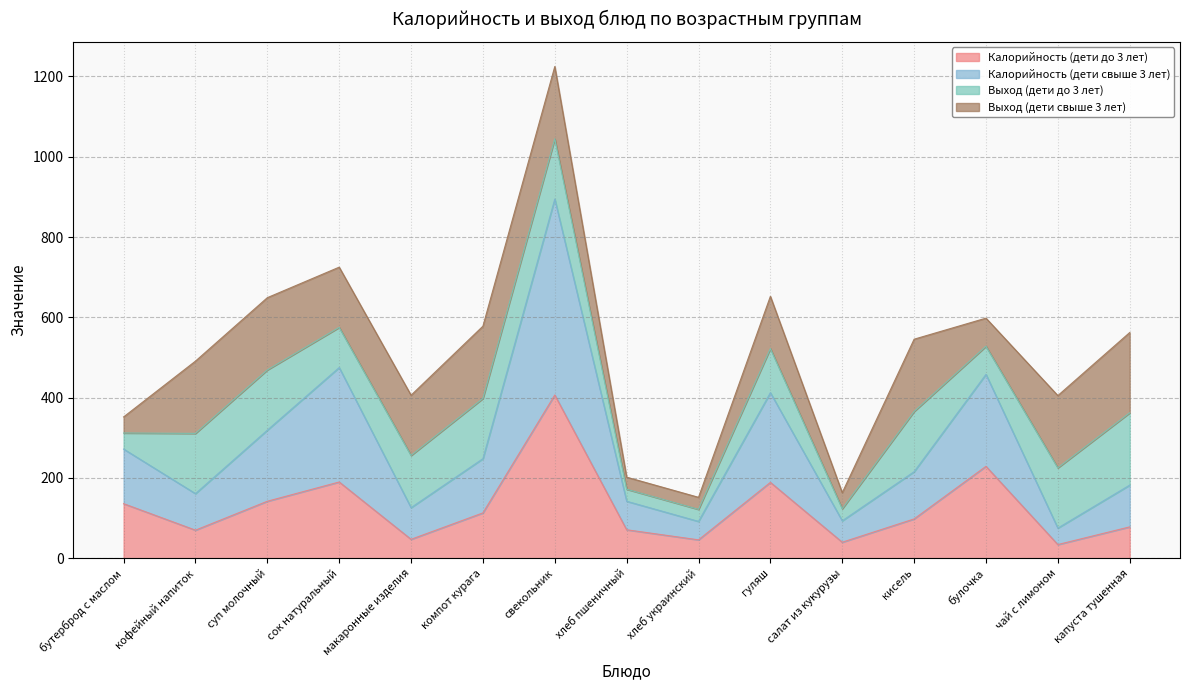

Is it true that Калорийность (дети до 3 лет) equals 406.7 at свекольник?

True